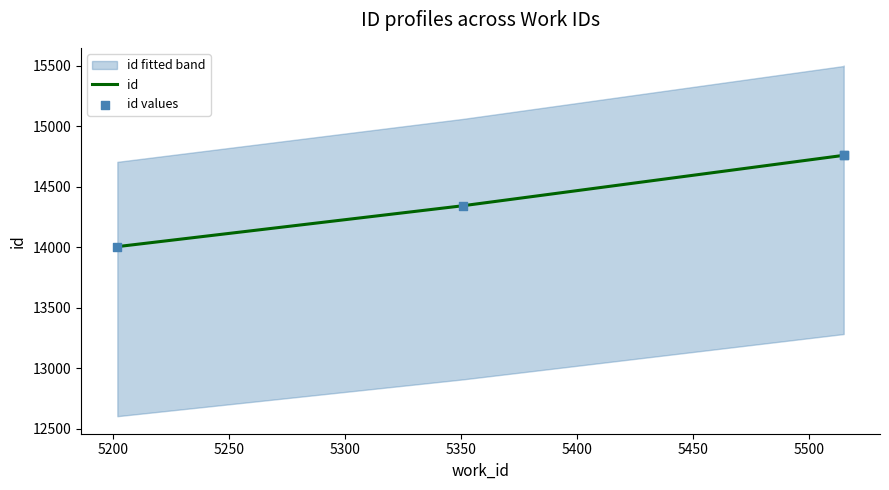

Which series reaches the maximum Y coordinate?

id